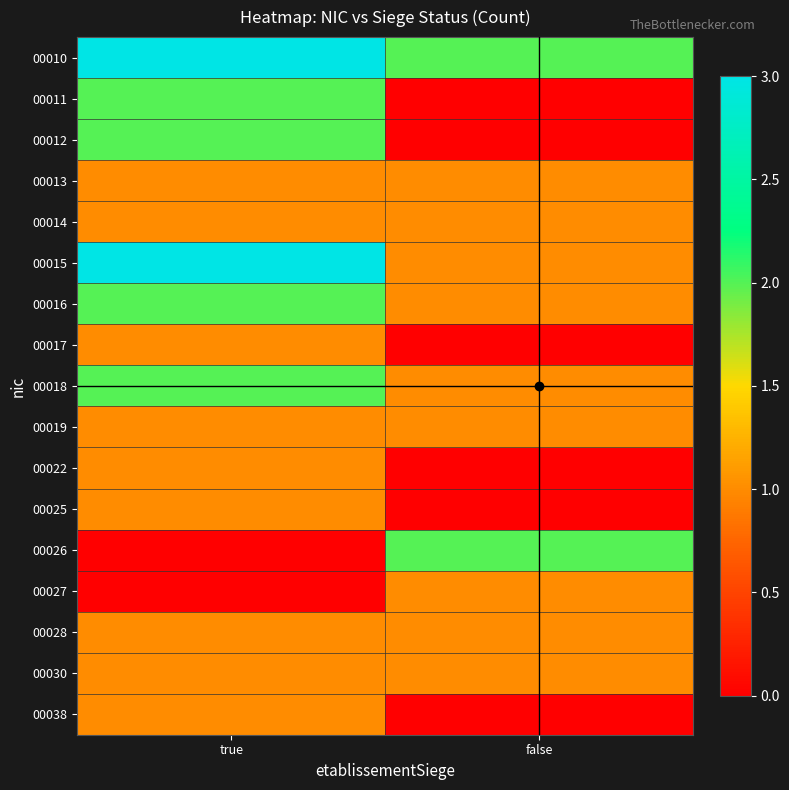

Rank the series by their maximum value, from highest to lowest.

00010, 00015, 00011, 00012, 00016, 00018, 00026, 00013, 00014, 00017, 00019, 00022, 00025, 00027, 00028, 00030, 00038